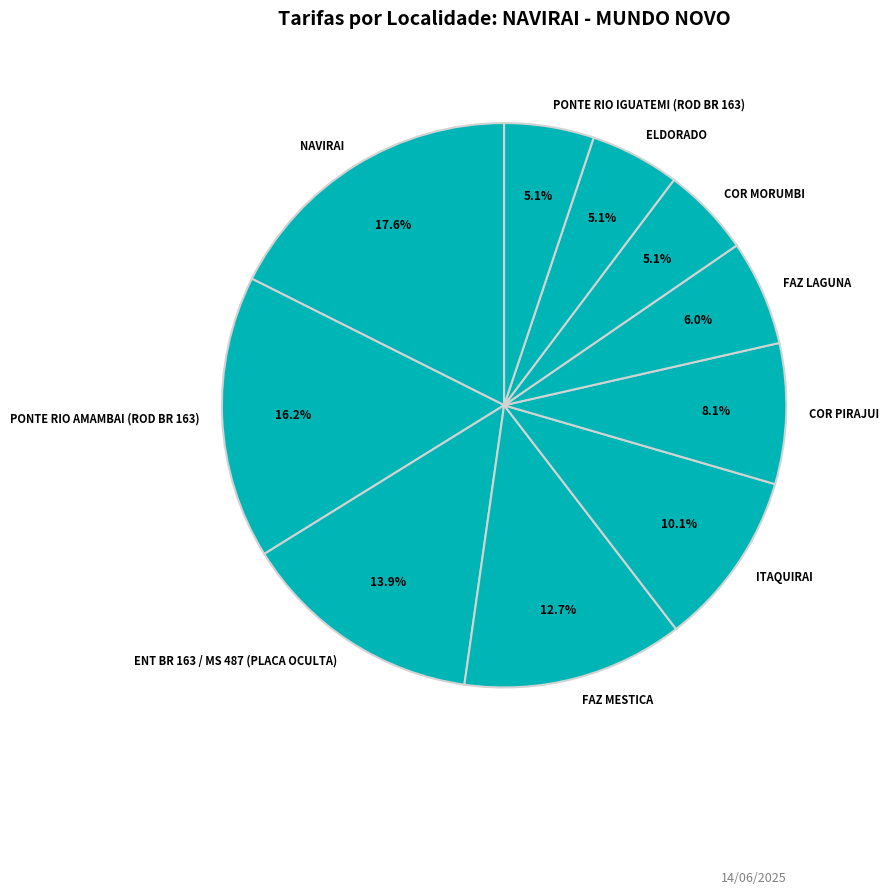

Approximately how many times larger is the value at FAZ LAGUNA compared to COR MORUMBI?

1.2